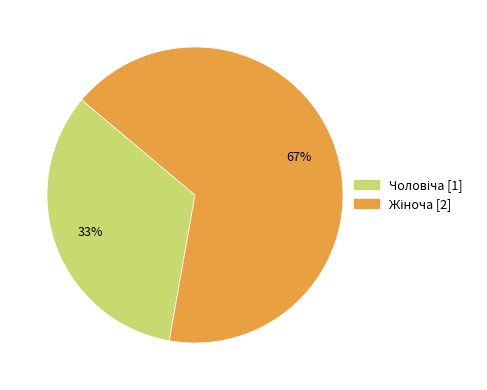

To the nearest percent, what is the average slice percentage?

50%